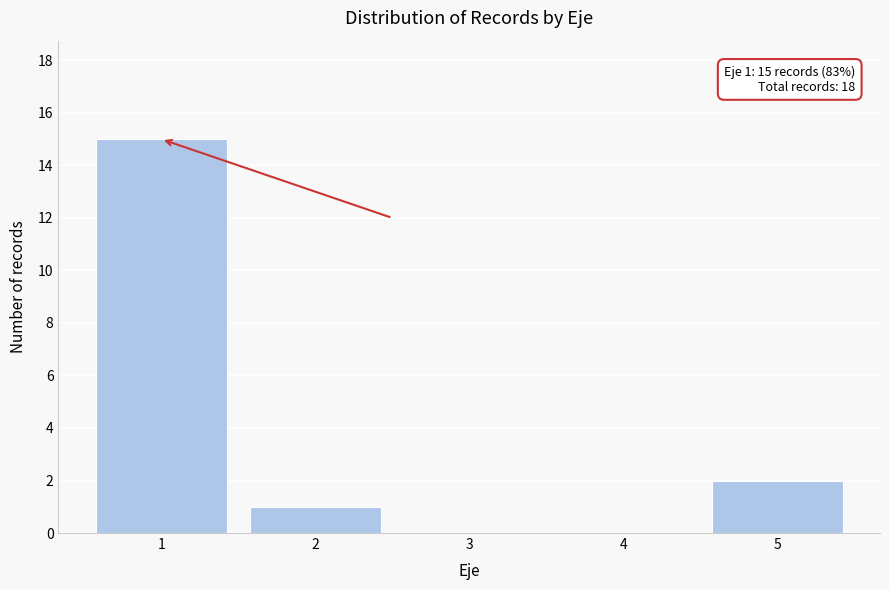

Which range on the x-axis has the tallest bar?

0.5 to 1.5